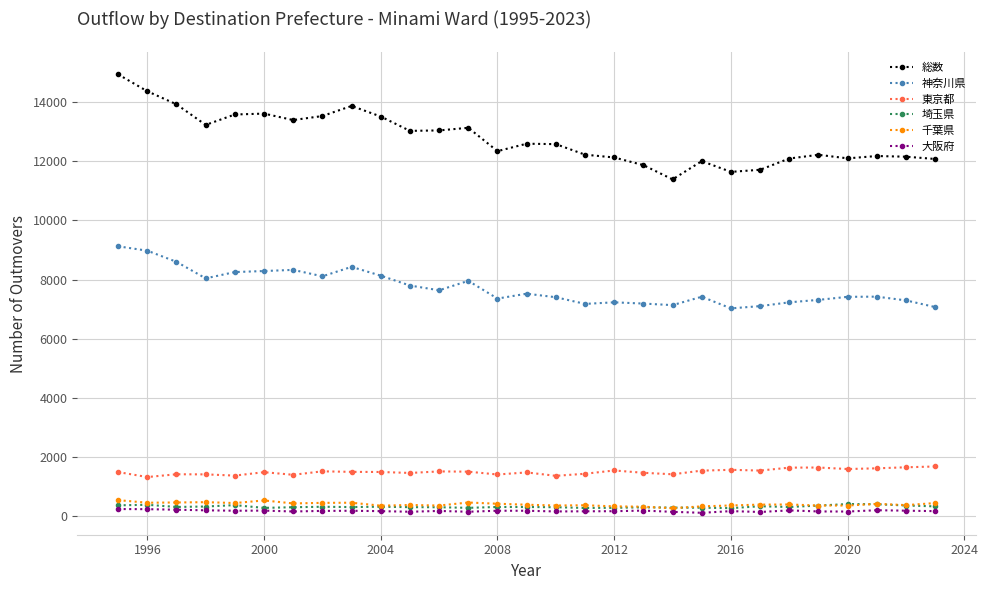

Which series has the widest spread of values?

総数